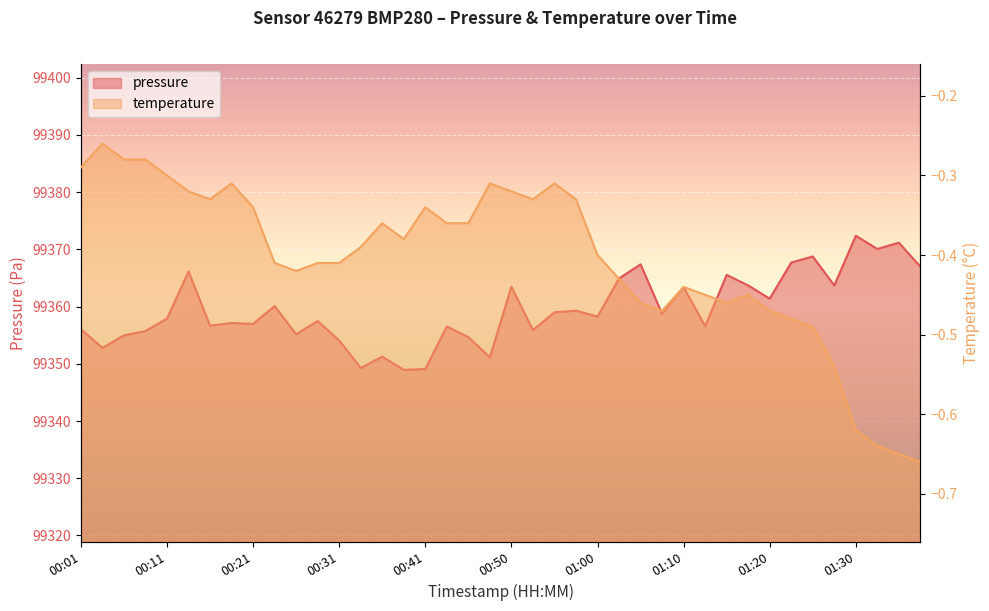

Reading left to right, transcribe all the data shown in this chart.

99356.1	99352.8	99355.0	99355.7	99357.9	99366.1	99356.7	99357.1	99357.0	99360.1	99355.2	99357.5	99354.1	99349.3	99351.2	99348.9	99349.1	99356.5	99354.7	99351.1	99363.5	99355.9	99359.0	99359.3	99358.2	99364.9	99367.4	99358.8	99363.4	99356.6	99365.5	99363.7	99361.4	99367.7	99368.8	99363.7	99372.4	99370.1	99371.2	99367.0